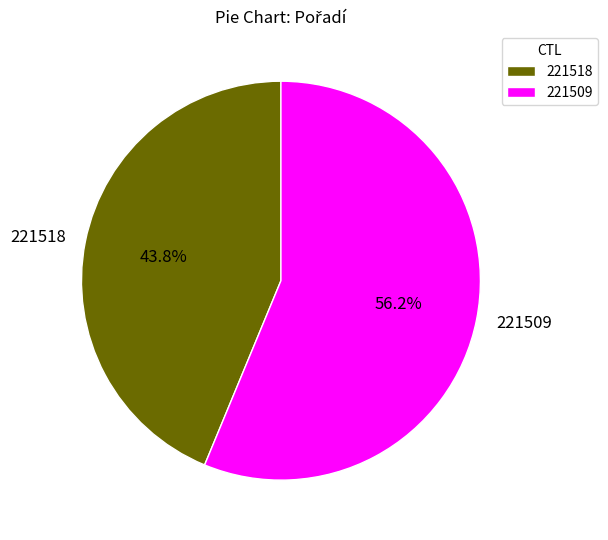

Which has a higher value, 221509 or 221518?

221509